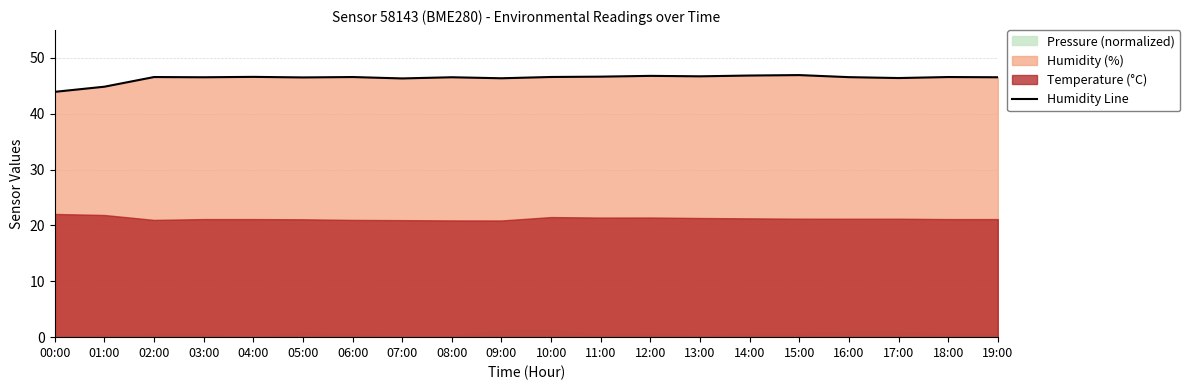

What is the greatest value displayed?

46.9